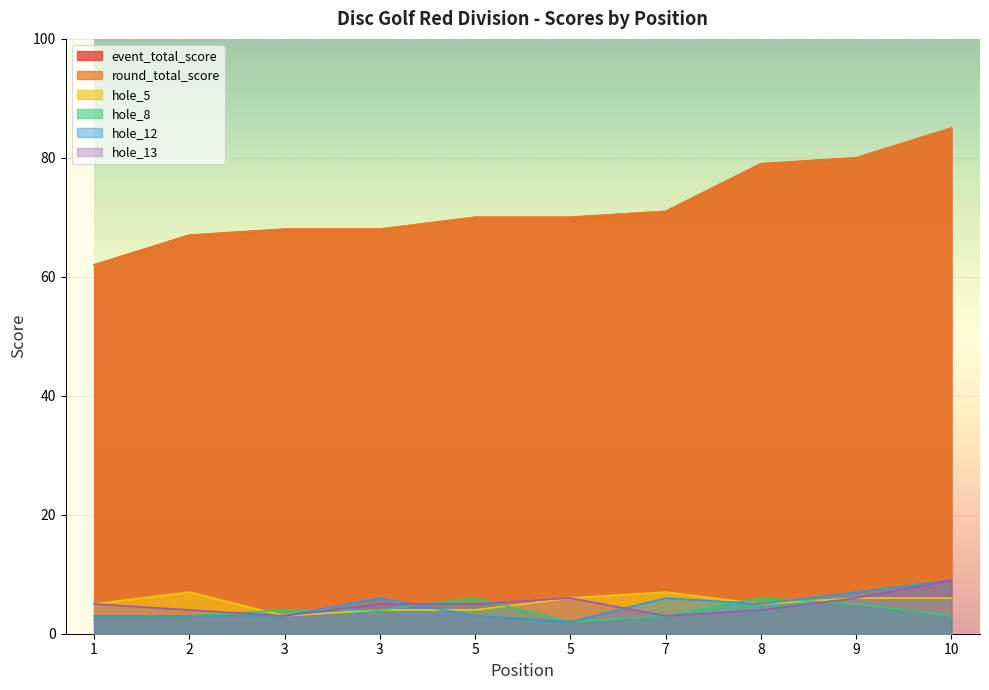

Reading left to right, list all the values displayed in this chart.

event_total_score: 62	67	68	68	70	70	71	79	80	85
round_total_score: 62	67	68	68	70	70	71	79	80	85
hole_5: 5	7	3	4	4	6	7	5	6	6
hole_8: 3	3	4	4	6	2	3	6	5	3
hole_12: 3	3	3	6	3	2	6	5	7	9
hole_13: 5	4	3	5	5	6	3	4	6	9